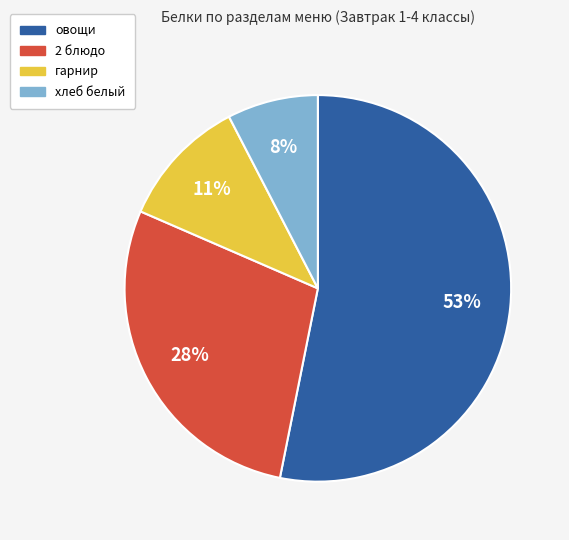

Which has a higher value, гарнир or овощи?

овощи